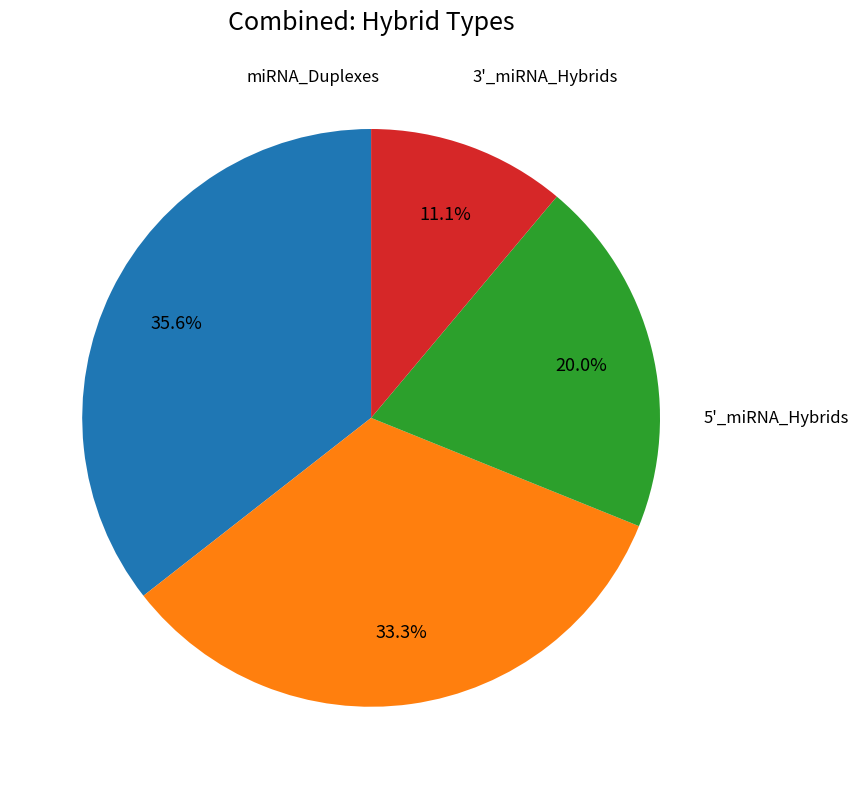

Does any single category account for the majority?

No